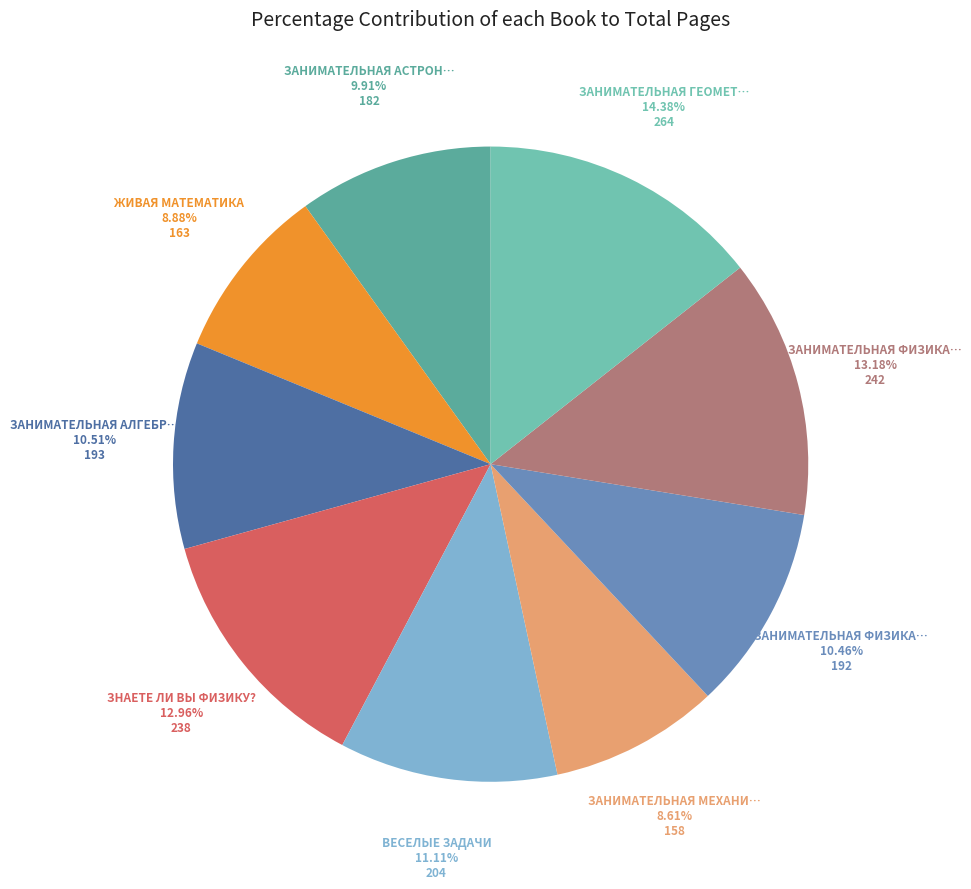

Count the number of slices in the pie.

9